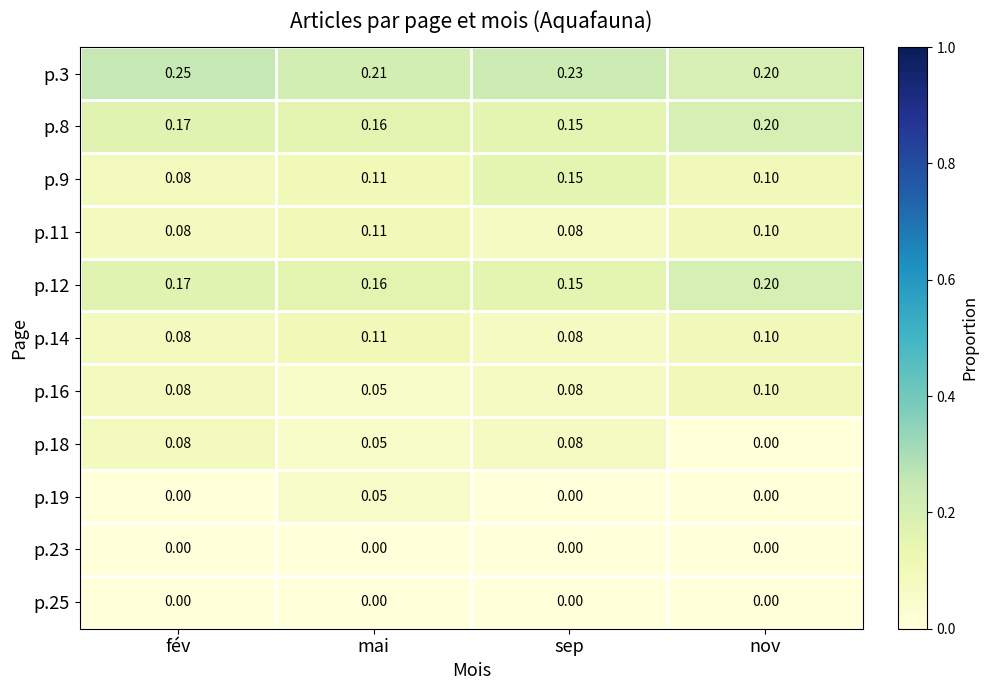

At which label is p.3 closest to 0?

nov